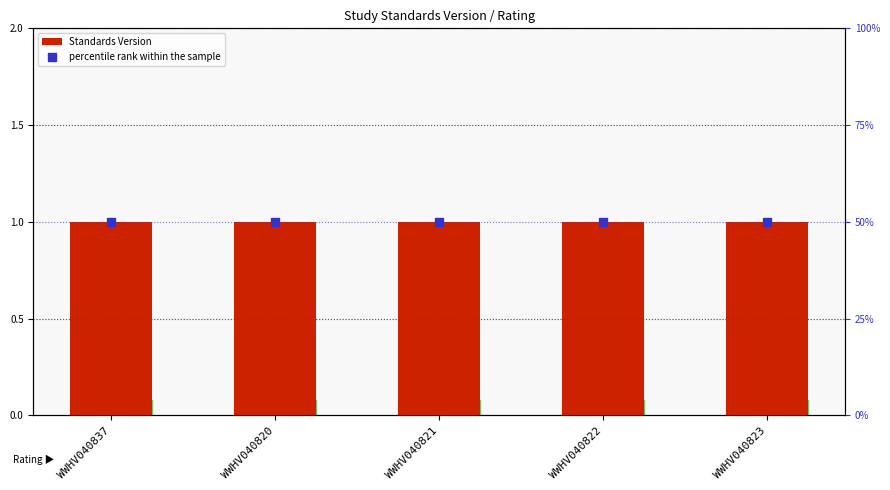

Which series has the widest spread of Y values?

Standards Version